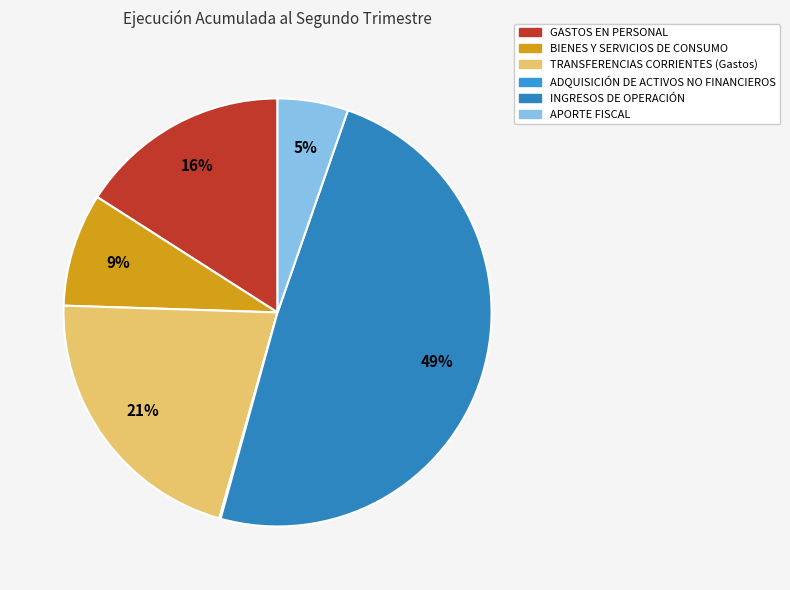

What percentage do INGRESOS DE OPERACIÓN and BIENES Y SERVICIOS DE CONSUMO together represent?

57.5%